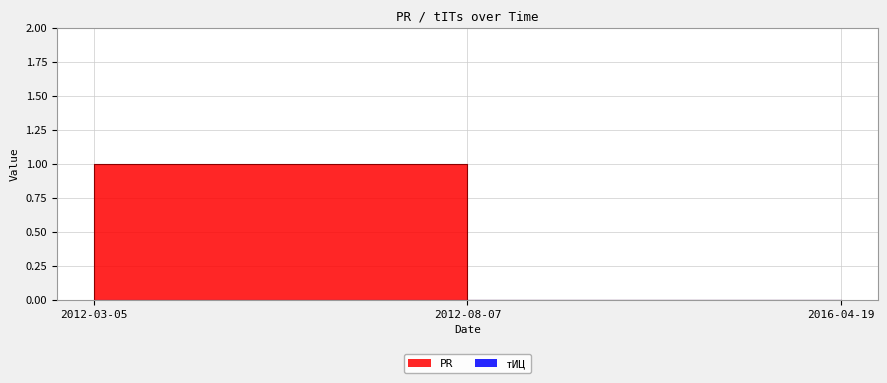

Between 2012-08-07 and 2016-04-19, which is larger?

2012-08-07